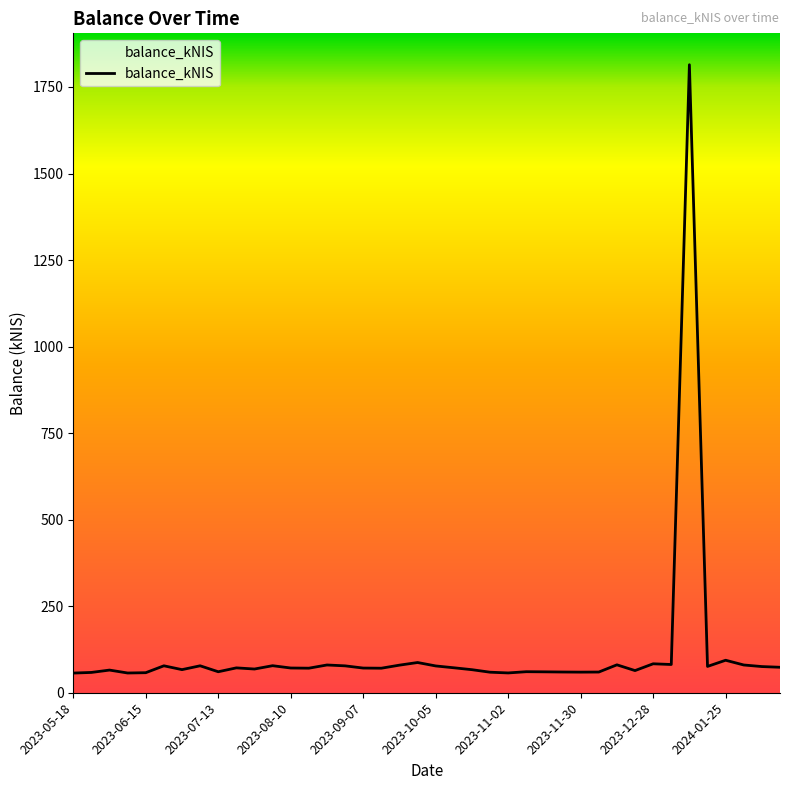

What is the maximum value shown in the chart?

1814.3